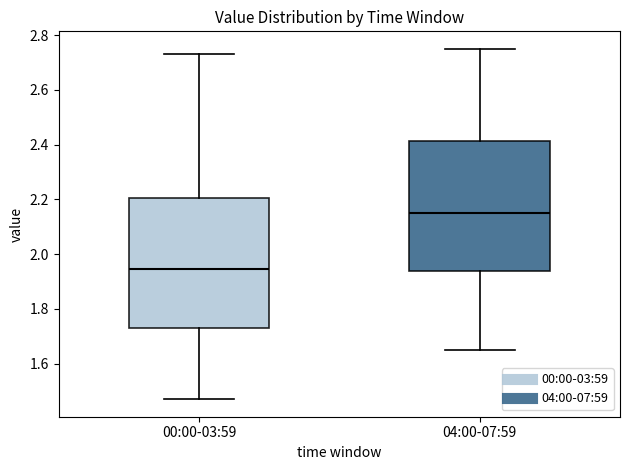

Reading left to right, transcribe this box plot: for each box, give where its median line is, the range the box spans, and where its two whiskers end, as read against the y-axis. The values are not printed on the chart, so give them approximately, as read against the axis.

00:00-03:59: median 1.94, box 1.74 to 2.20, whiskers 1.48 to 2.74
04:00-07:59: median 2.16, box 1.94 to 2.42, whiskers 1.66 to 2.76